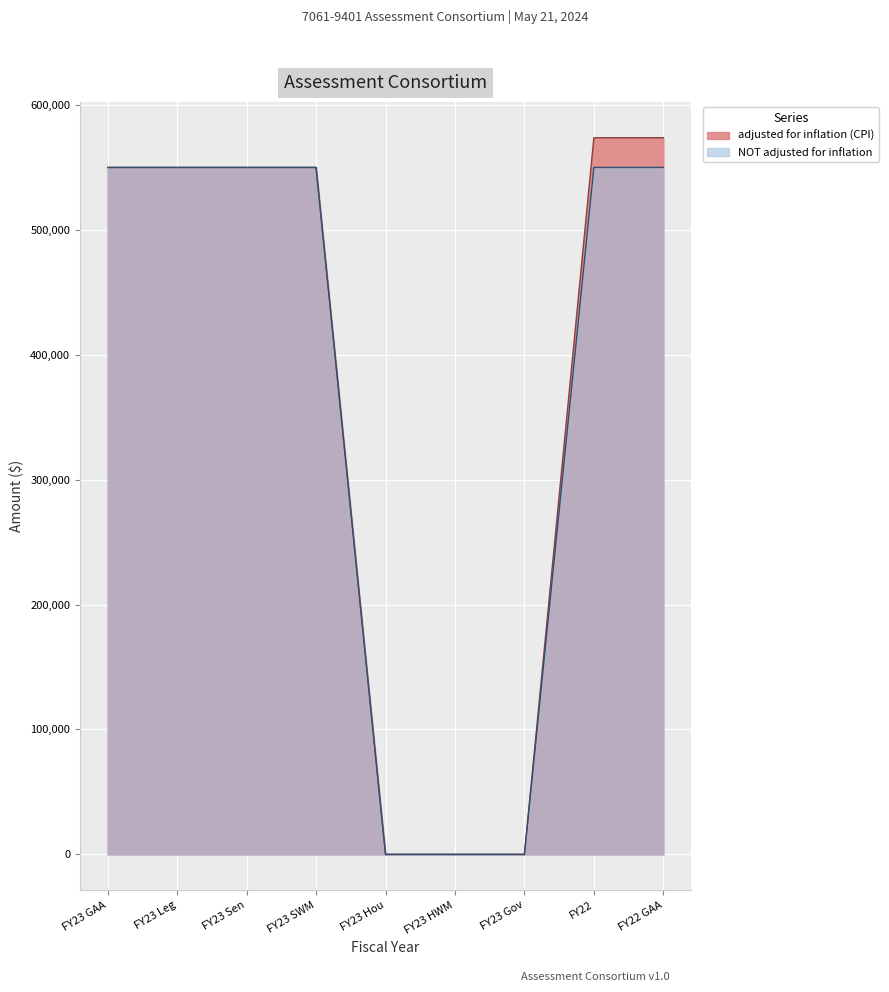

Which has a higher value, FY23 HWM or FY22 GAA?

FY22 GAA